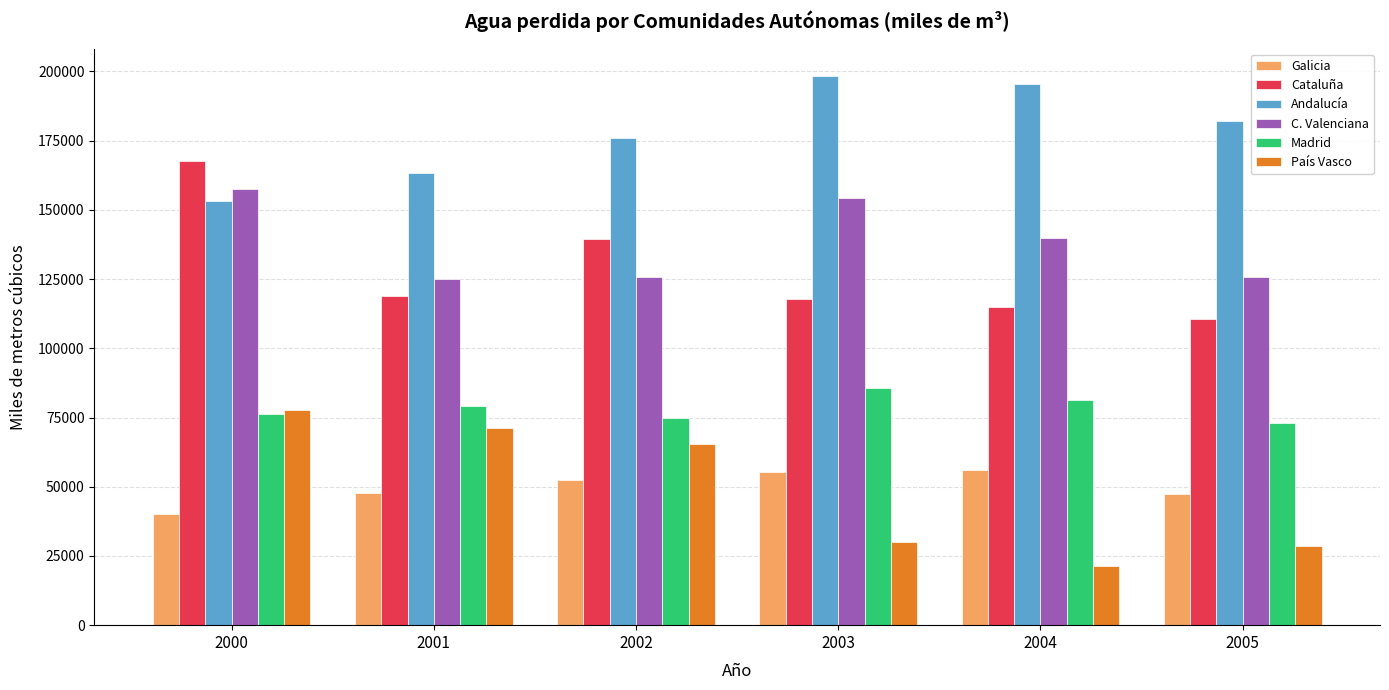

List the series in order of their peak value, highest first.

Andalucía, Cataluña, C. Valenciana, Madrid, País Vasco, Galicia